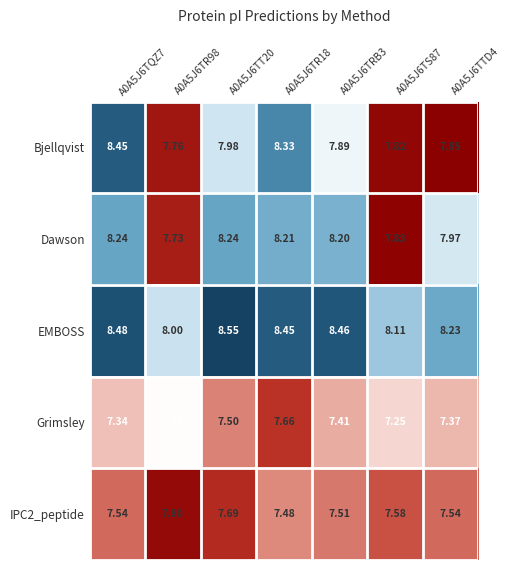

Is the value of Bjellqvist at A0A5J6TRB3 greater than the value of Dawson at A0A5J6TT20?

No